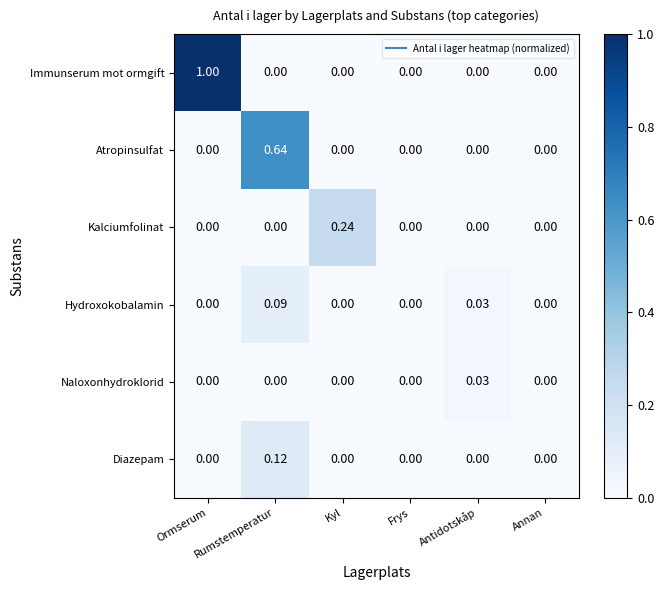

Rank the series by their maximum value, from lowest to highest.

Naloxonhydroklorid, Hydroxokobalamin, Diazepam, Kalciumfolinat, Atropinsulfat, Immunserum mot ormgift